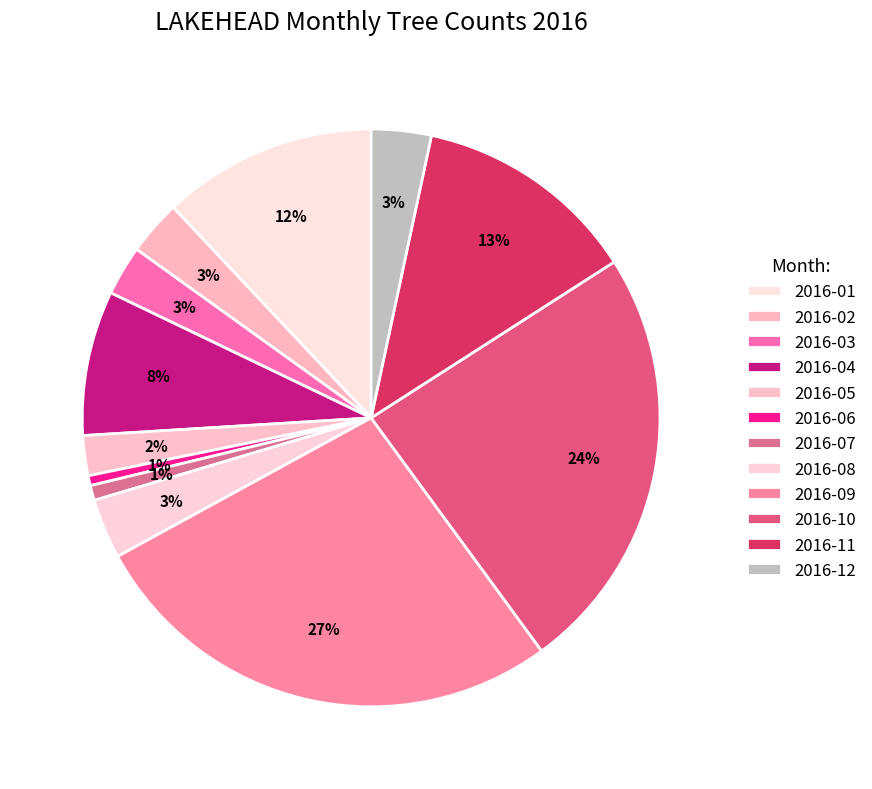

Which category has the smallest portion of the pie?

2016-06